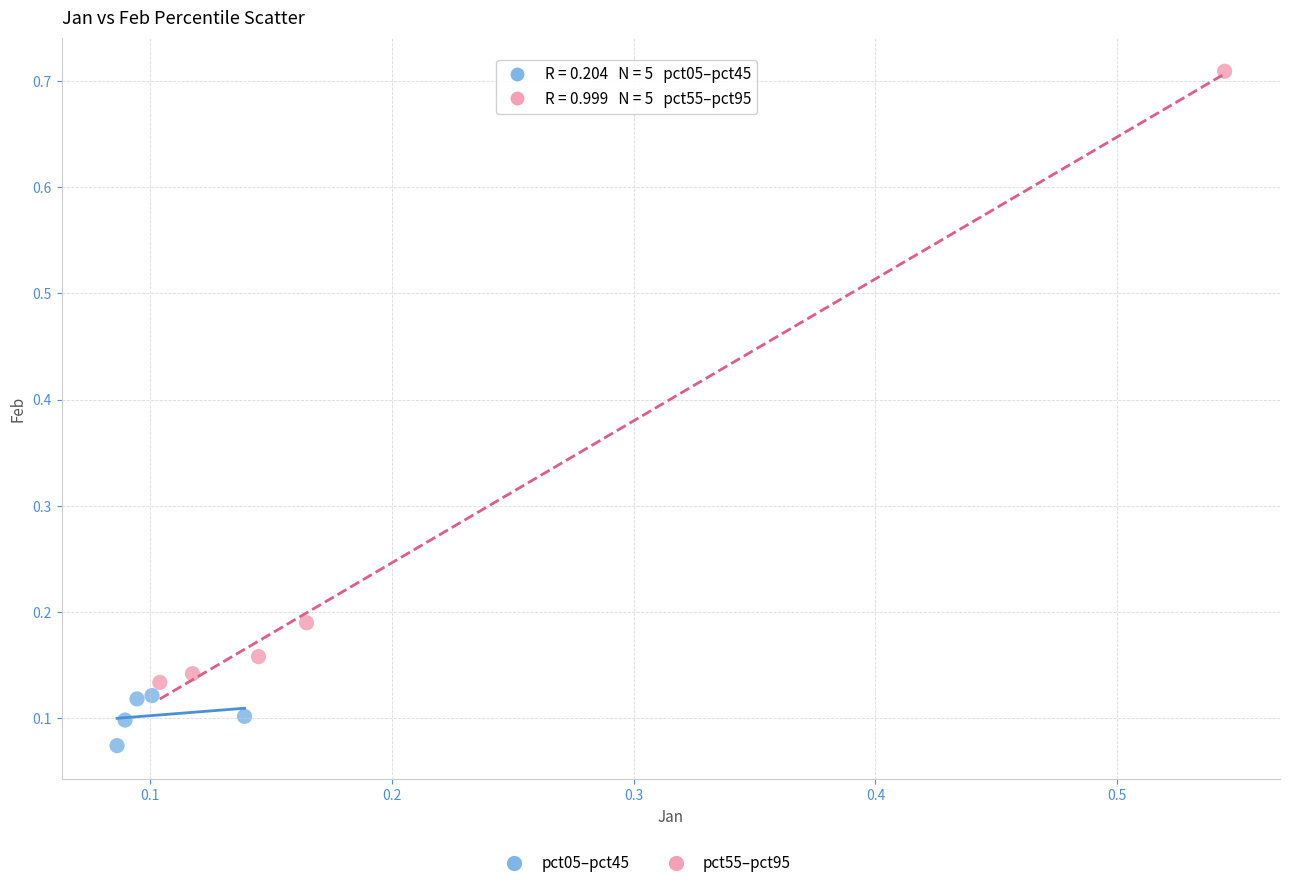

Which series contains the lowest Y value?

pct05–pct45